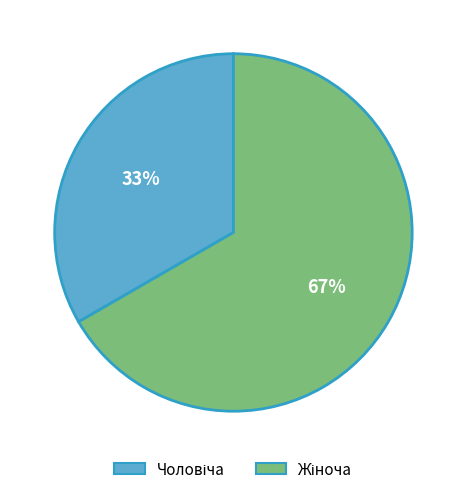

Is there any slice that represents more than half of the pie?

Yes